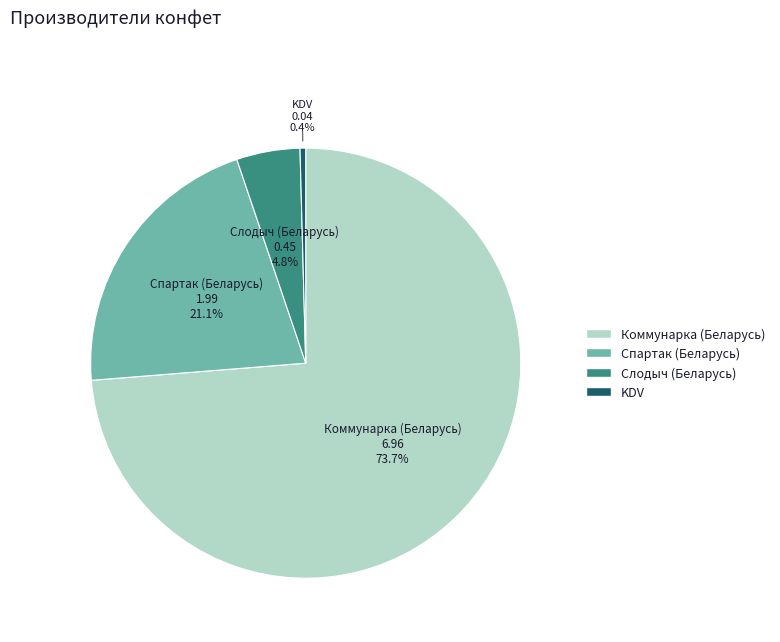

Rank the categories by value from lowest to highest.

KDV, Слодыч (Беларусь), Спартак (Беларусь), Коммунарка (Беларусь)